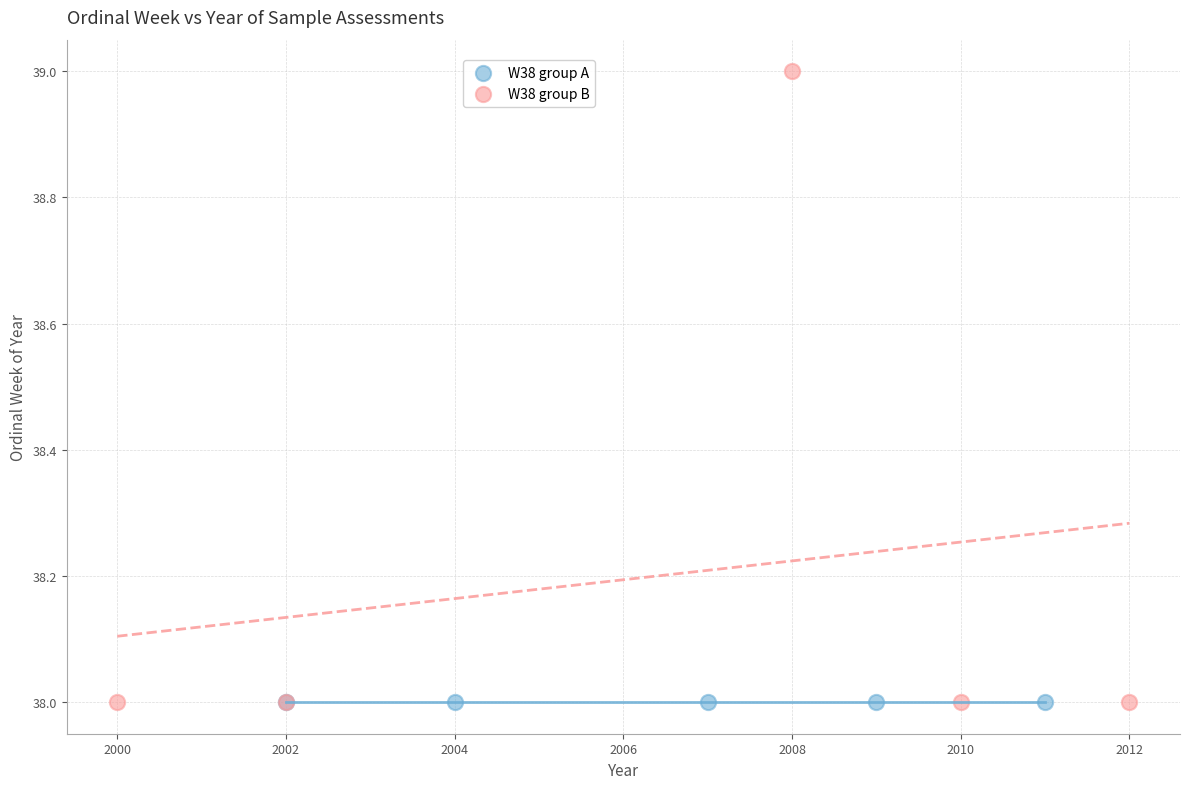

Which series contains the highest Y value?

W38 group B